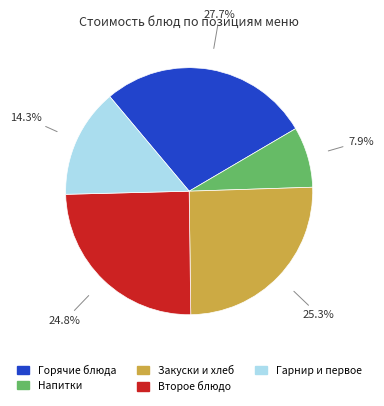

Which category has the smallest portion of the pie?

Напитки